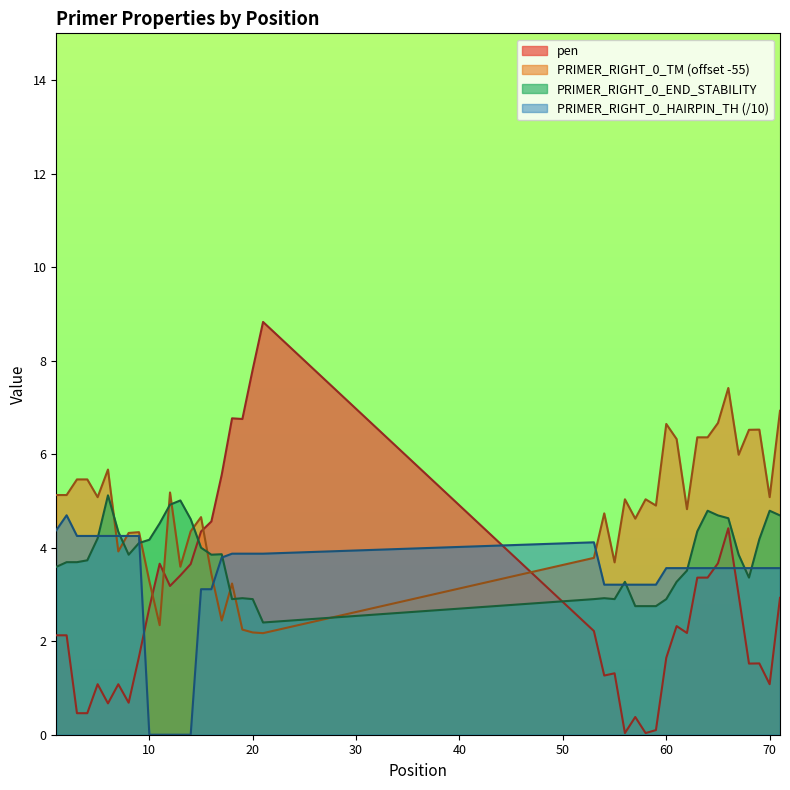

In PRIMER_RIGHT_0_END_STABILITY, how many points are lower than both neighbors (excluding endpoints)?

6